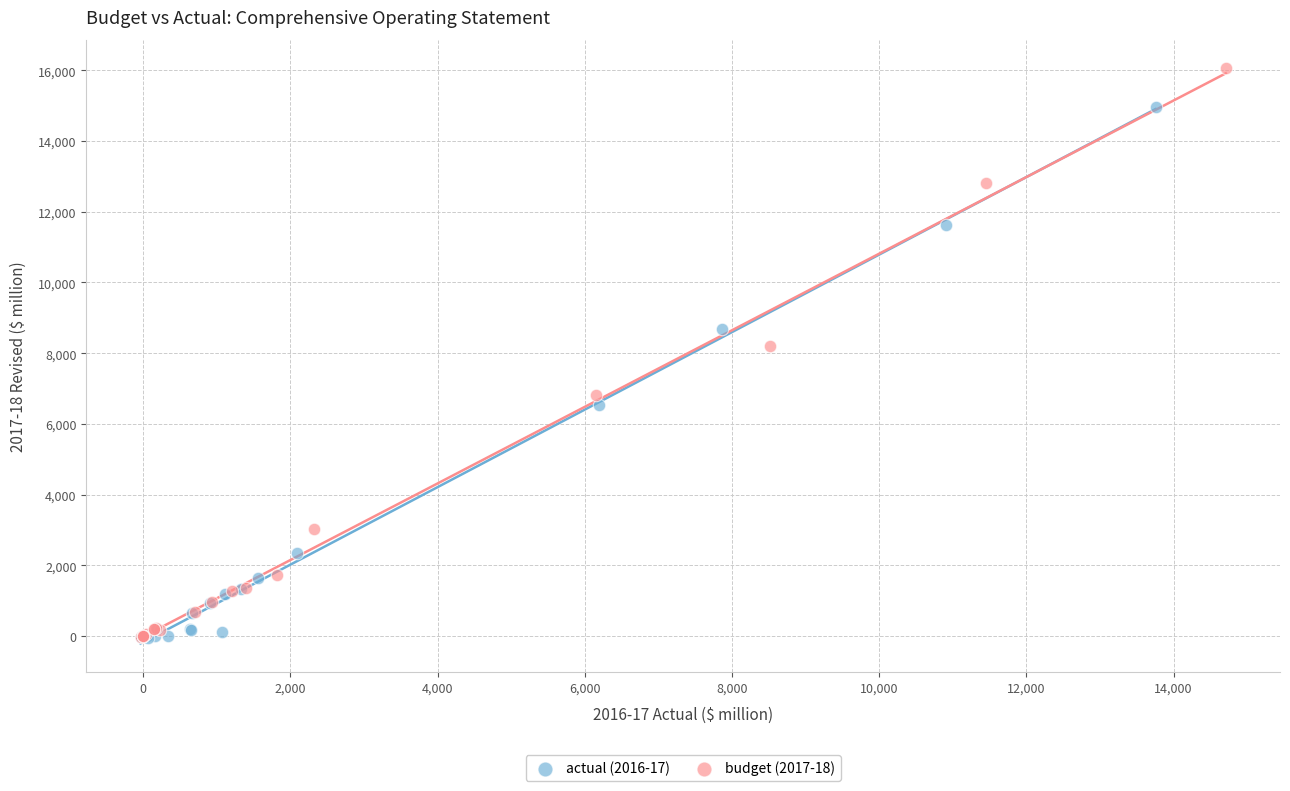

Which series has the largest Y range (max minus min)?

budget (2017-18)